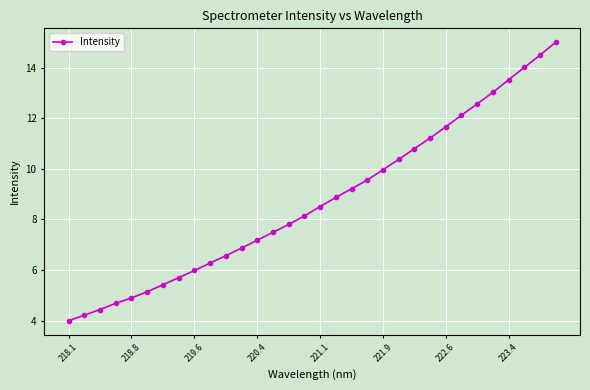

Does the chart display data point markers on the line(s)?

Yes